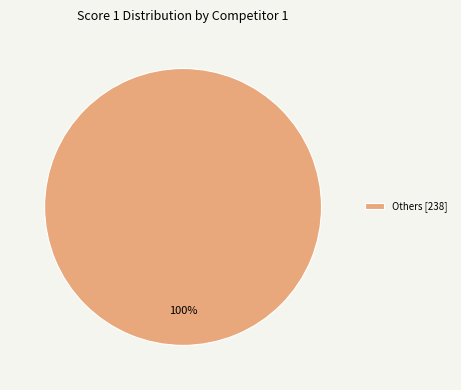

The Others [238] slice represents 94% of the pie. True or false?

False